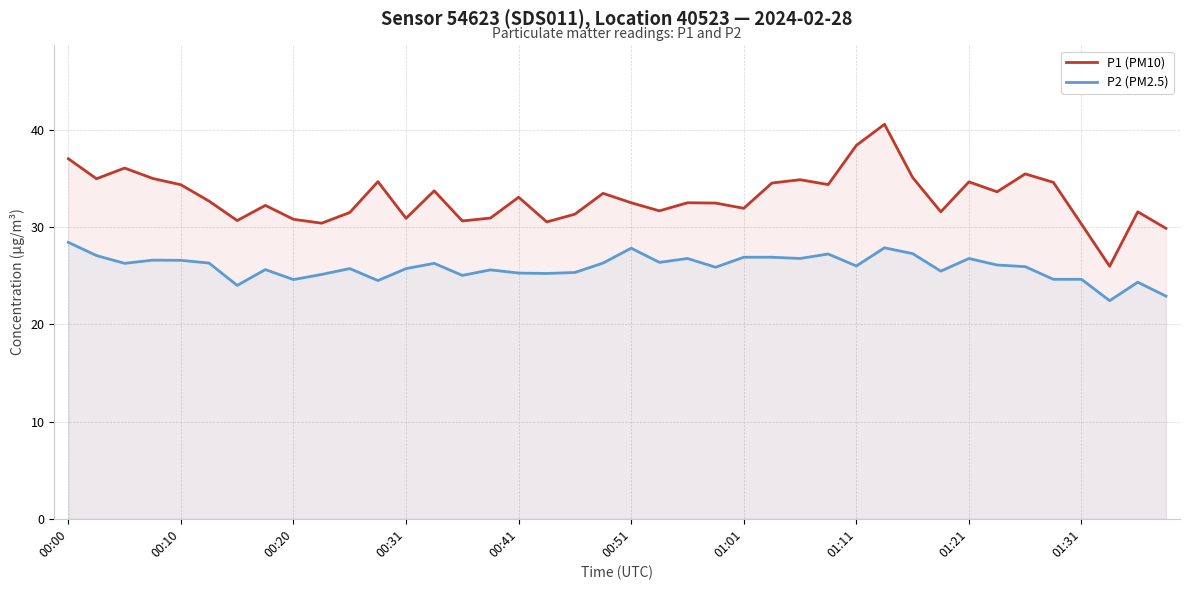

True or false: P2 (PM2.5) has more than 2 interior local peaks.

True